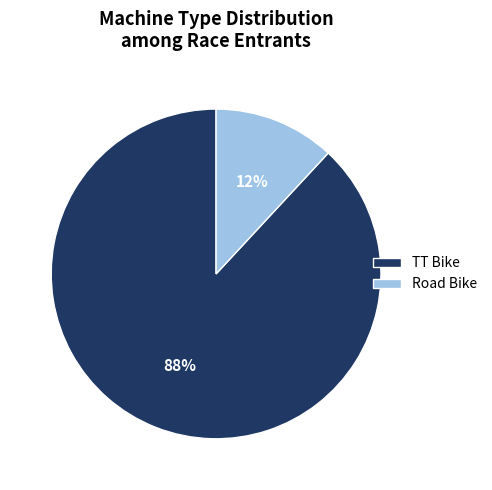

True or false: TT Bike accounts for 95% of the total.

False